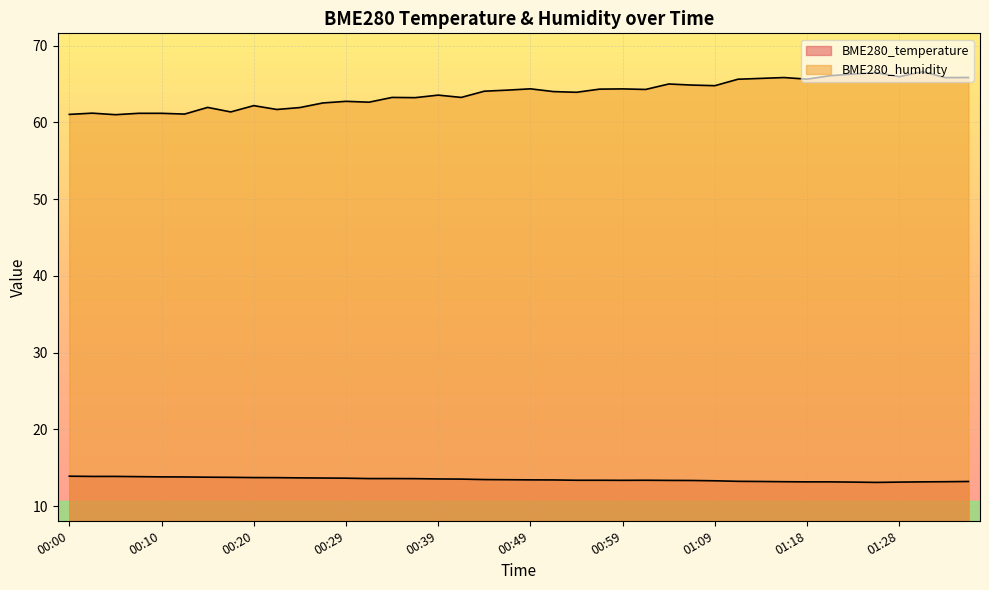

What position from the left is 01:36?

40